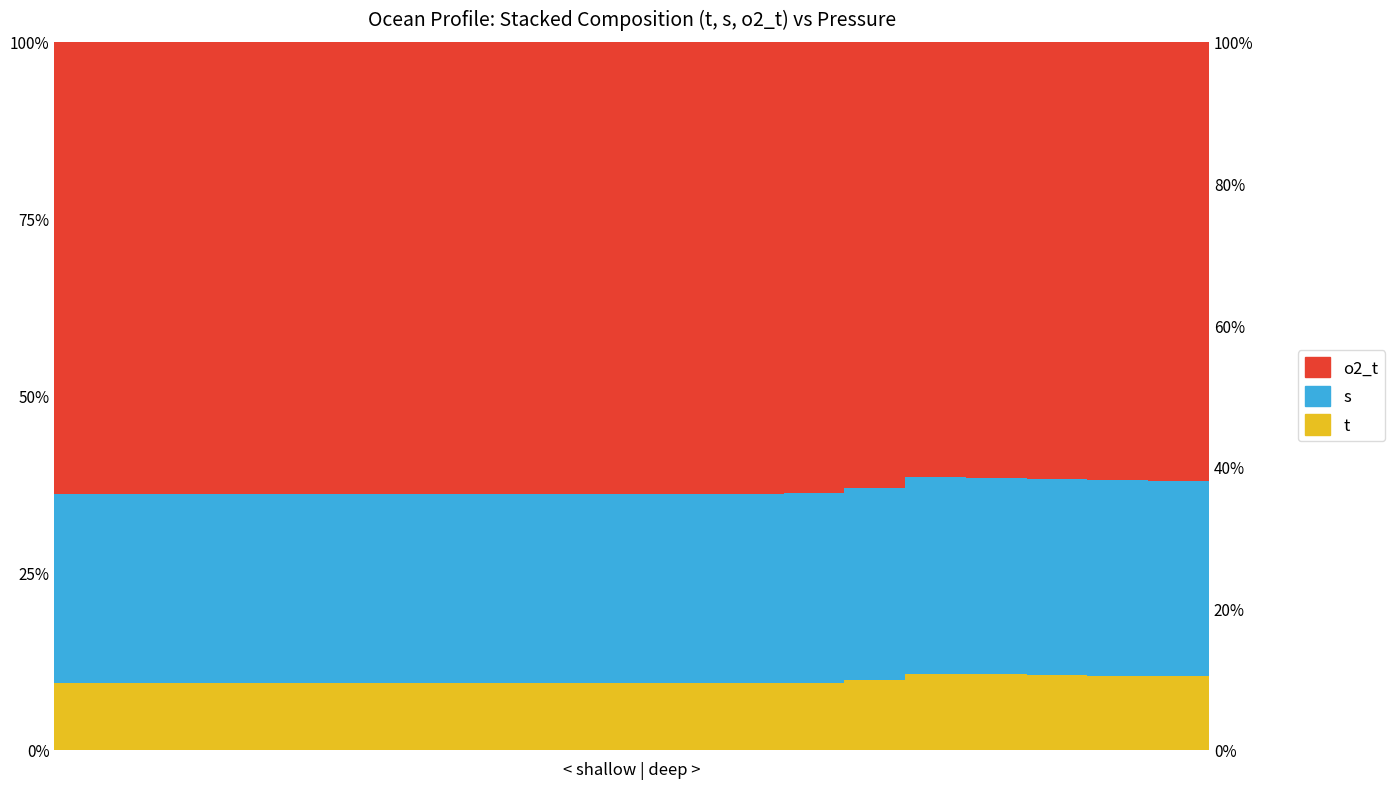

At 4, list the series in order from largest to smallest.

o2_t, s, t